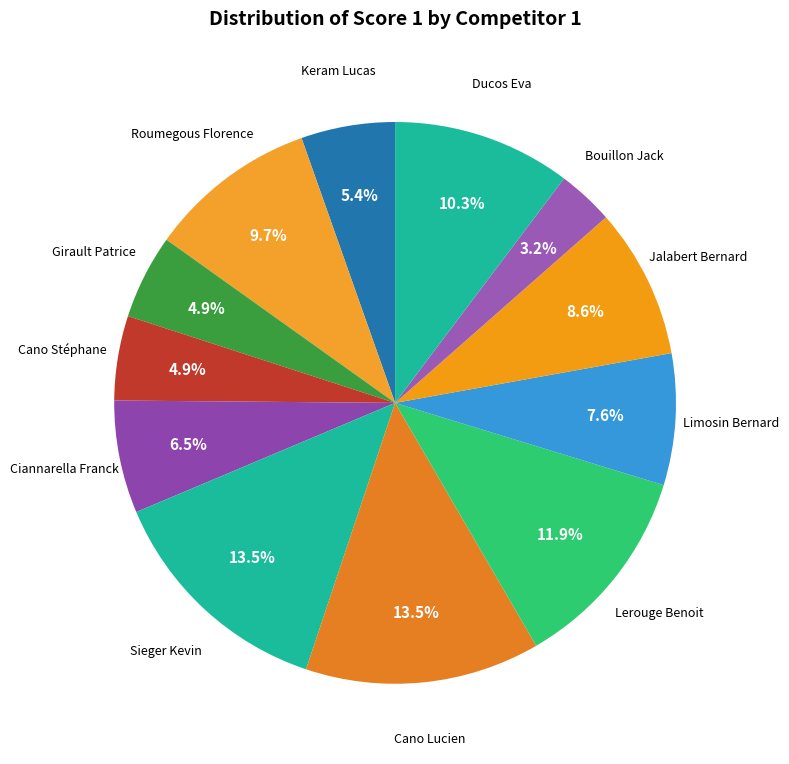

Count the number of slices in the pie.

12